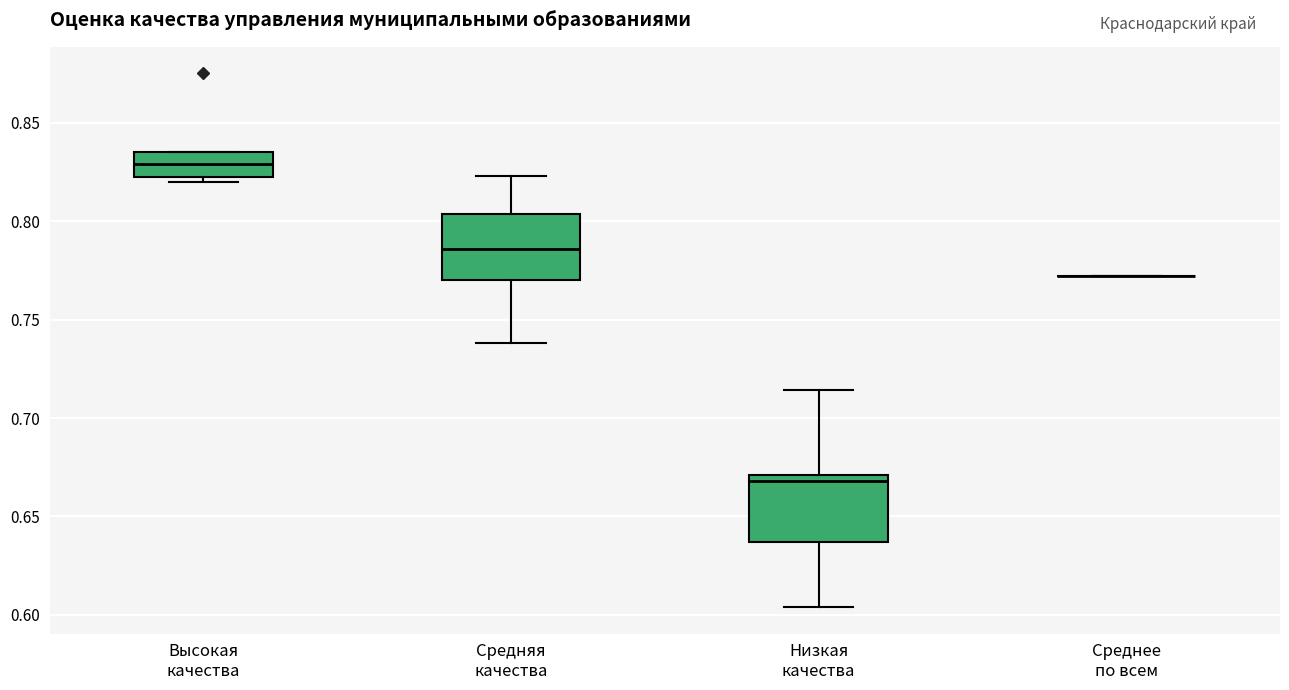

Reading left to right, read every box against the y-axis: the position of its median line, the range the box covers, and the ends of its whiskers. The values are not printed on the chart, so give them approximately, as read against the axis.

Высокая качества: median 0.830, box 0.825 to 0.835, whiskers 0.820 to 0.835
Средняя качества: median 0.785, box 0.770 to 0.805, whiskers 0.740 to 0.825
Низкая качества: median 0.670 (just below the box's upper edge), box 0.635 to 0.670, whiskers 0.605 to 0.715
Среднее по всем: box collapsed to a line at 0.770, whiskers 0.770 to 0.770